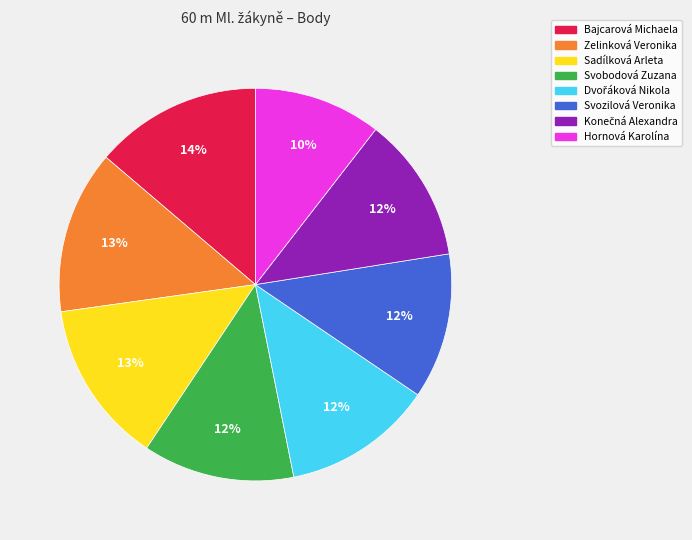

The Zelinková Veronika slice represents 13% of the pie. True or false?

True